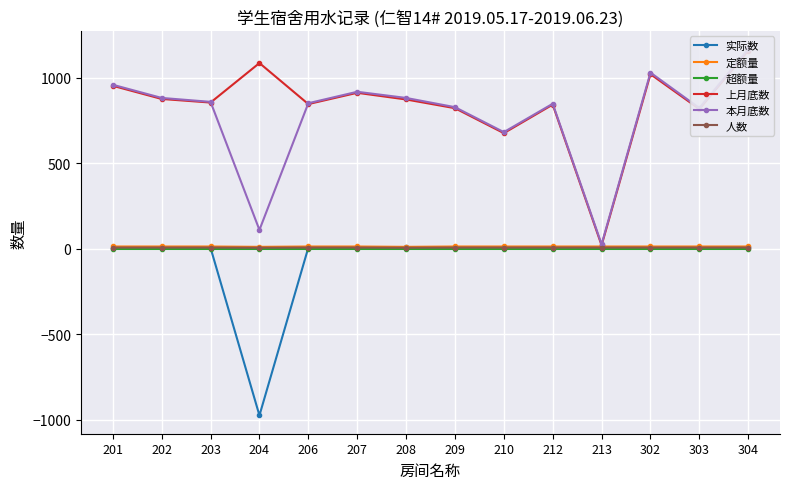

How many interior local valleys does the 实际数 series have?

3